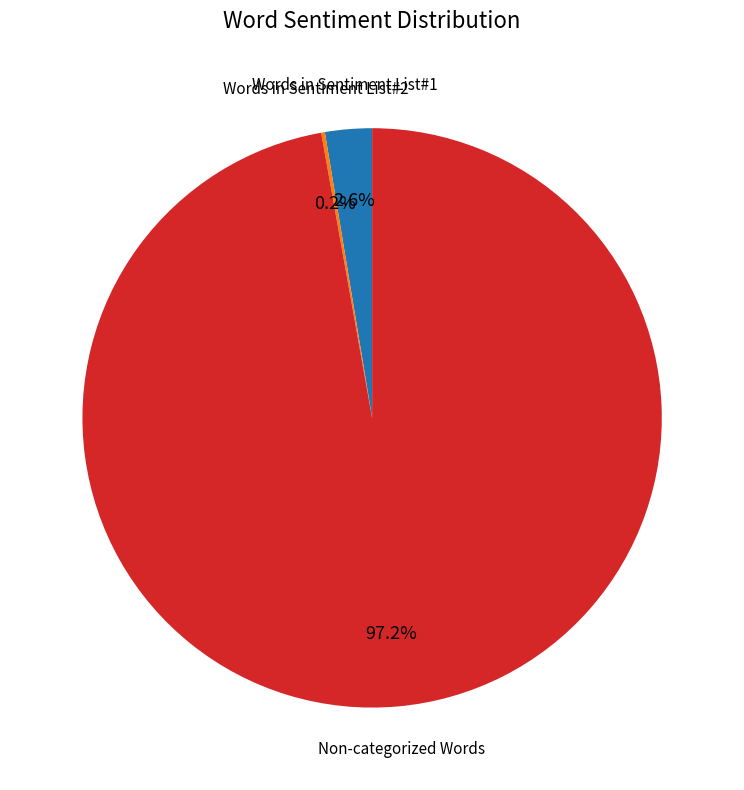

Is there a majority slice in this chart?

Yes